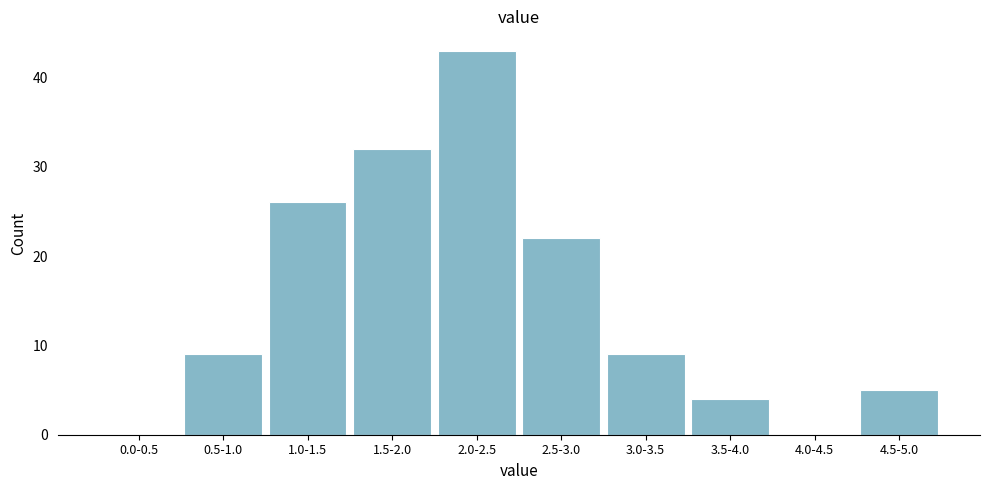

Reading left to right, list all the values displayed in this chart.

0.0-0.5=0	0.5-1.0=9	1.0-1.5=26	1.5-2.0=32	2.0-2.5=43	2.5-3.0=22	3.0-3.5=9	3.5-4.0=4	4.0-4.5=0	4.5-5.0=5